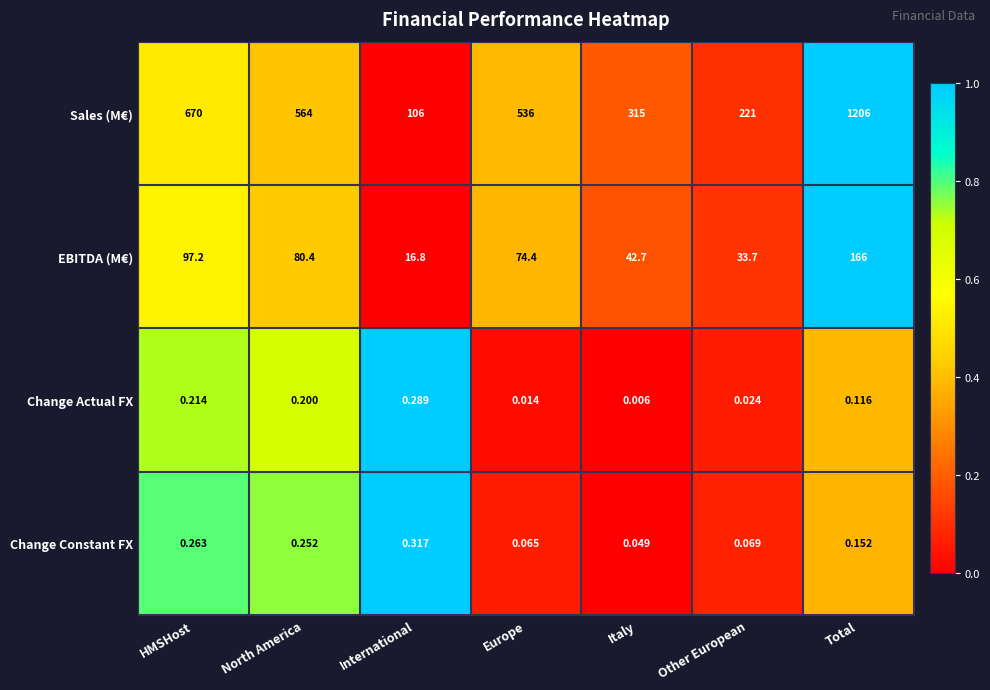

Rank the categories by Sales (M€) value from highest to lowest.

Total, HMSHost, North America, Europe, Italy, Other European, International